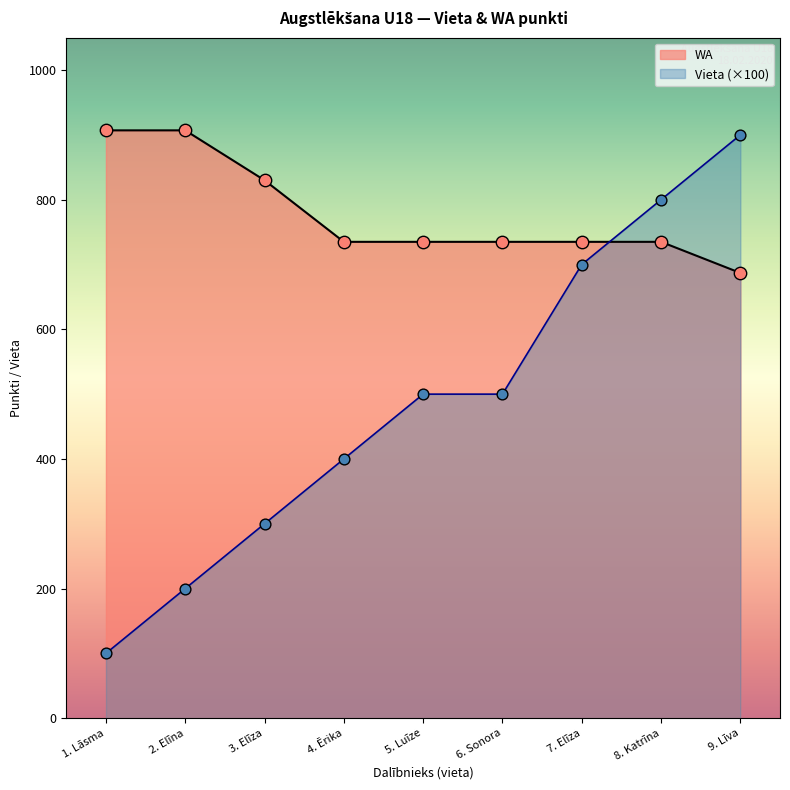

Which series has the largest total across all categories?

WA